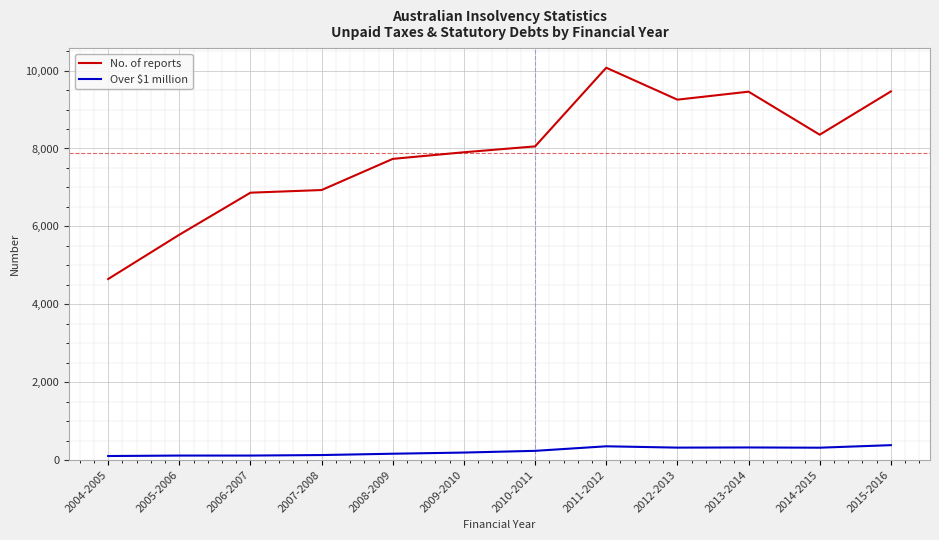

Rank the series by their maximum value, from highest to lowest.

No. of reports, Over $1 million